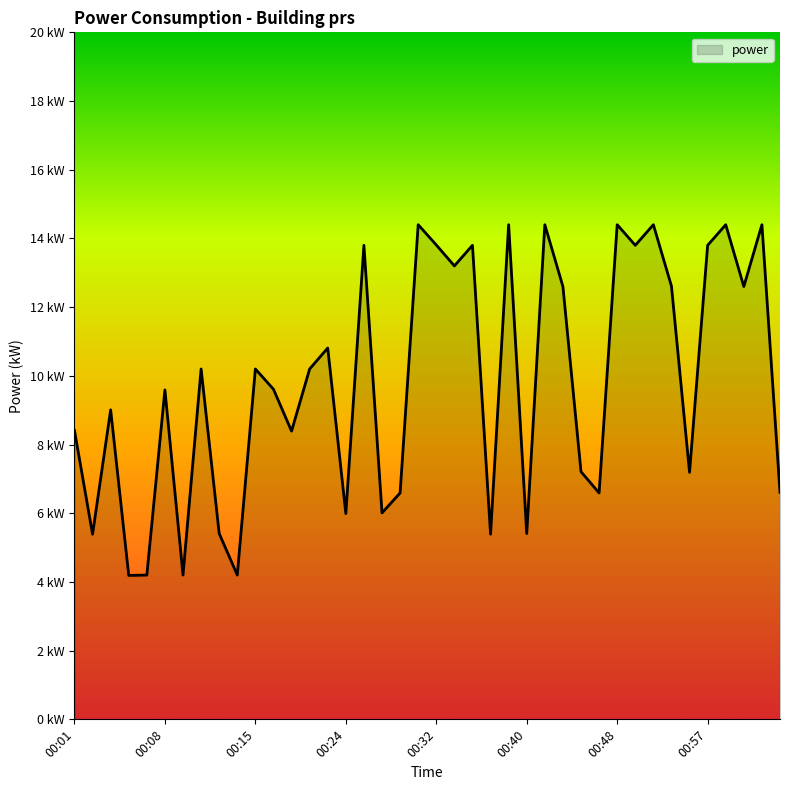

Reading left to right, list all the values displayed in this chart.

8.4	5.4	9.0	4.2	4.2	9.6	4.2	10.2	5.4	4.2	10.2	9.6	8.4	10.2	10.8	6.0	13.8	6.0	6.6	14.4	13.8	13.2	13.8	5.4	14.4	5.4	14.4	12.6	7.2	6.6	14.4	13.8	14.4	12.6	7.2	13.8	14.4	12.6	14.4	6.6